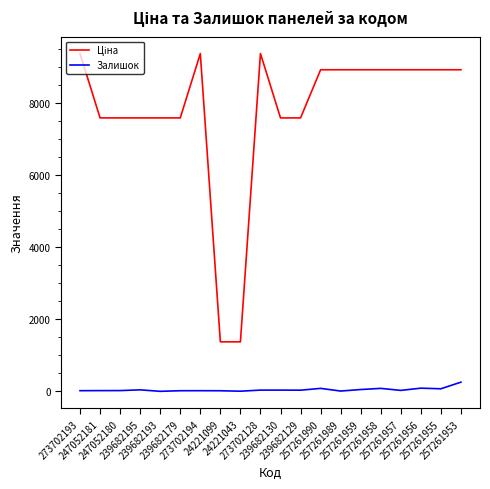

What is the greatest value displayed?

9384.0